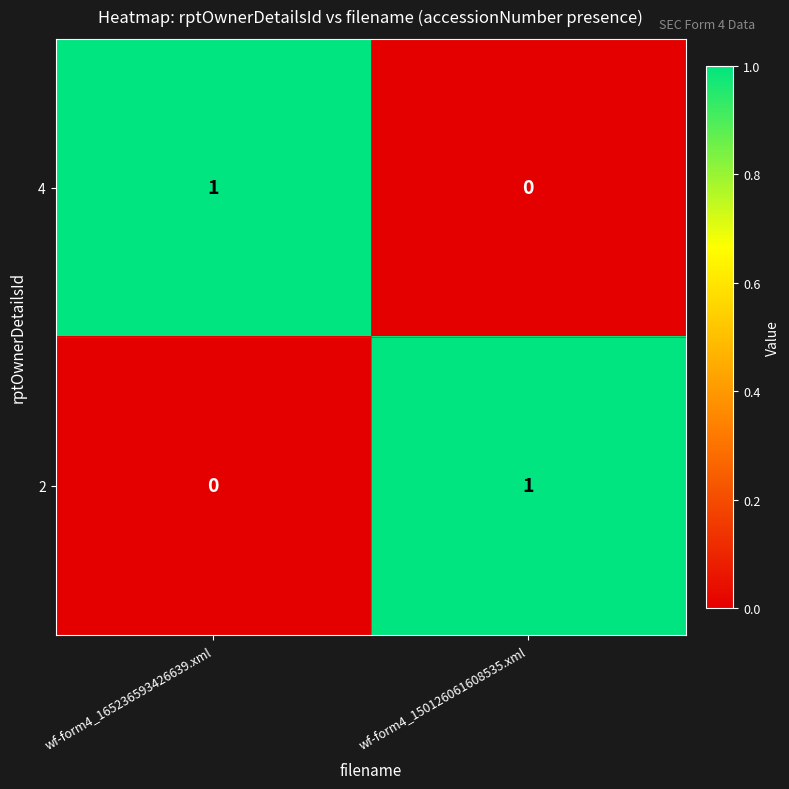

Rank the categories by 2 value from highest to lowest.

wf-form4_150126061608535.xml, wf-form4_165236593426639.xml